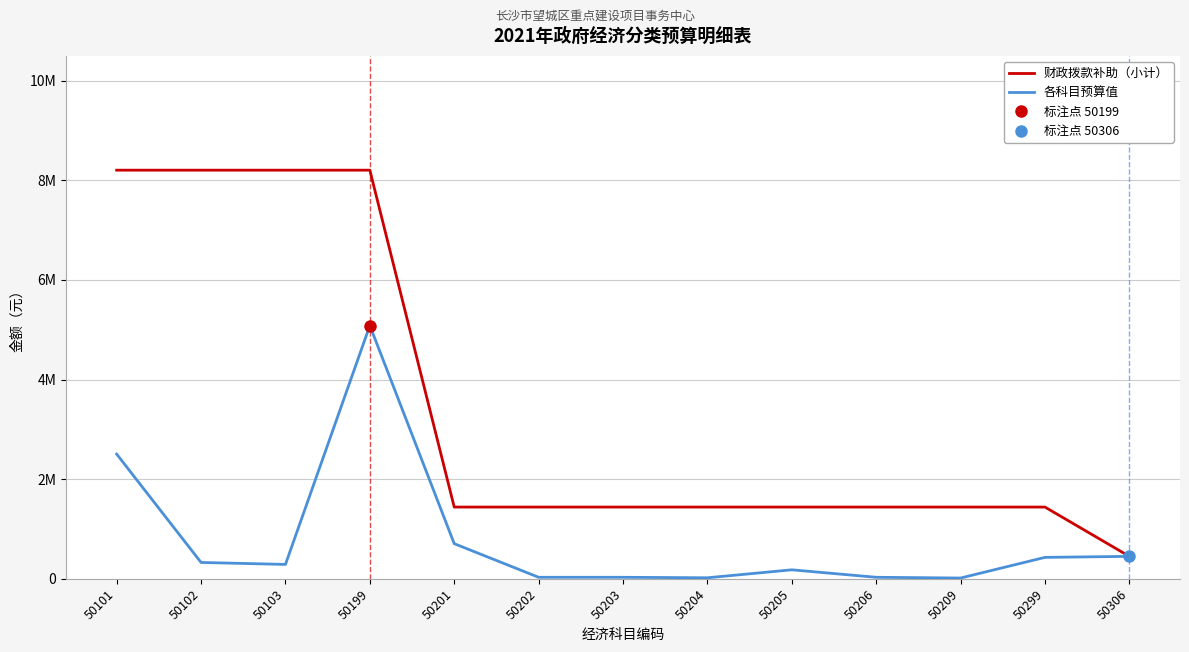

Where is the first local minimum for 各科目预算值?

50103